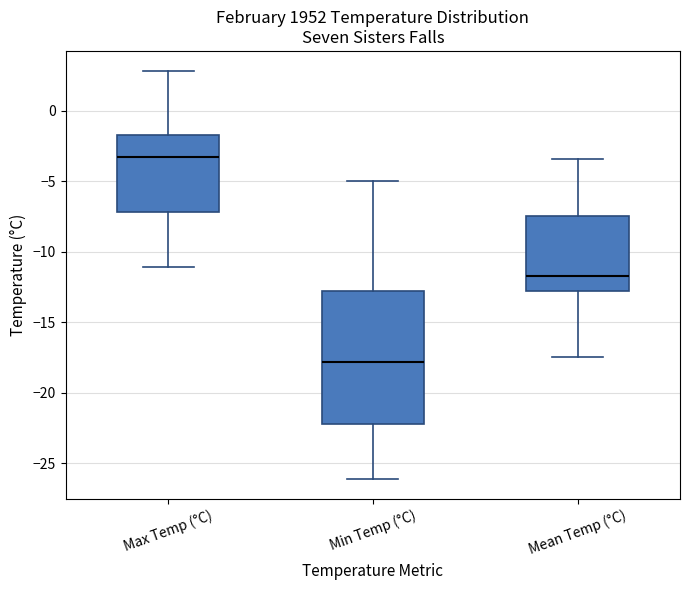

Reading left to right, transcribe this box plot: for each box, give where its median line is, the range the box spans, and where its two whiskers end, as read against the y-axis. The values are not printed on the chart, so give them approximately, as read against the axis.

Max Temp (°C): median -3.5, box -7.0 to -1.5, whiskers -11.0 to 3.0
Min Temp (°C): median -18.0, box -22.0 to -13.0, whiskers -26.0 to -5.0
Mean Temp (°C): median -11.5, box -13.0 to -7.5, whiskers -17.5 to -3.5